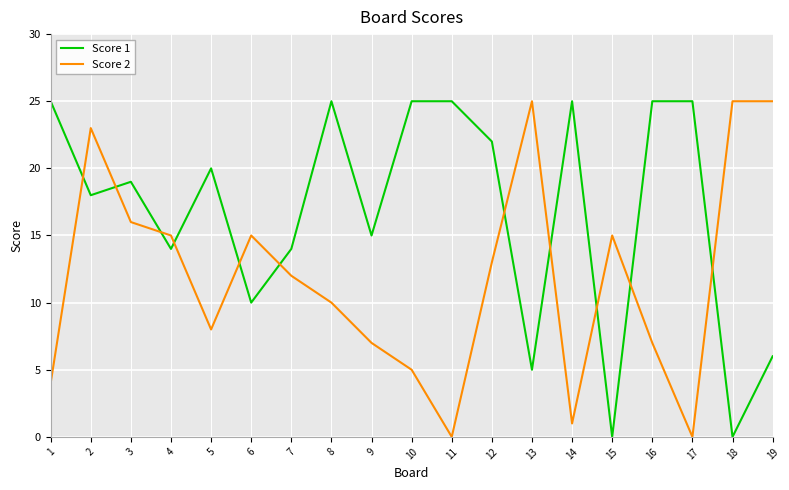

What is the difference between the second highest and second lowest values in the Score 2 series?

25